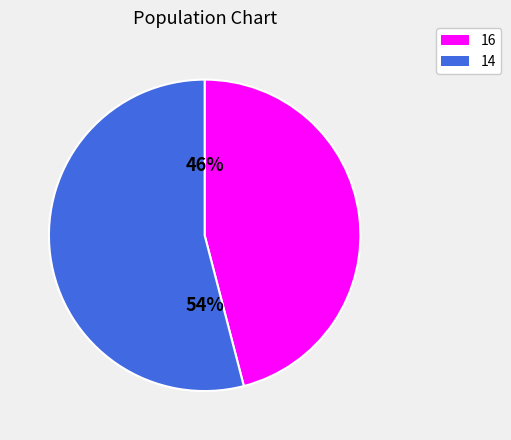

To the nearest percent, what portion does 16 represent?

46%